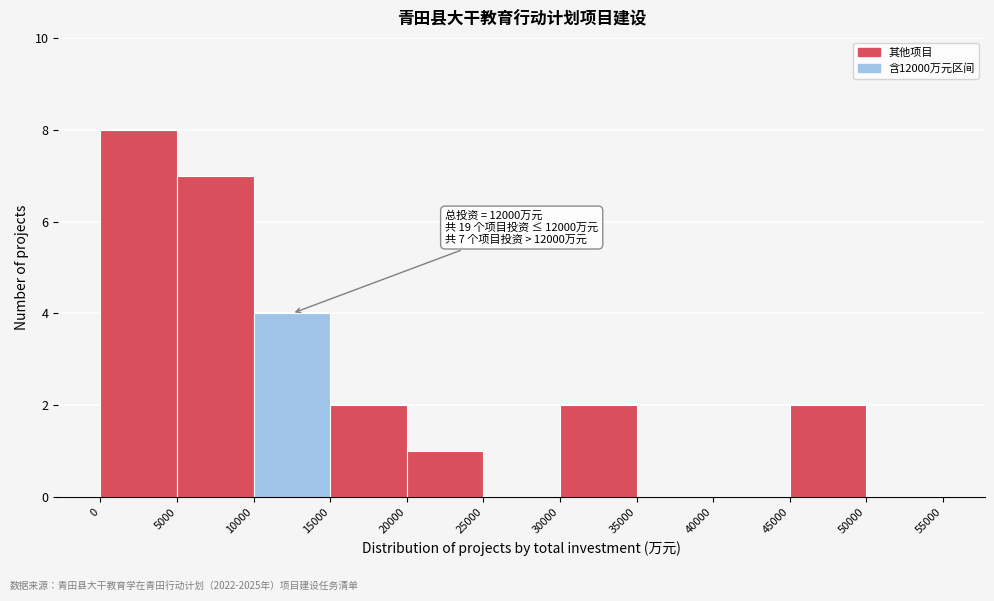

Which range on the x-axis has the tallest bar?

0 to 5000